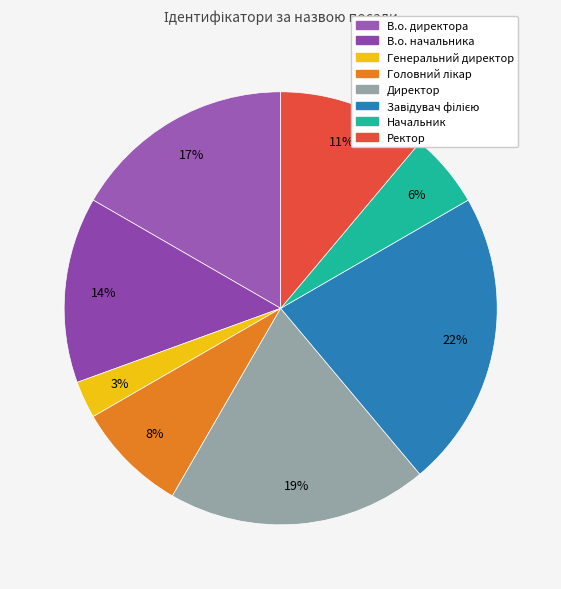

How many segments does this pie chart have?

8